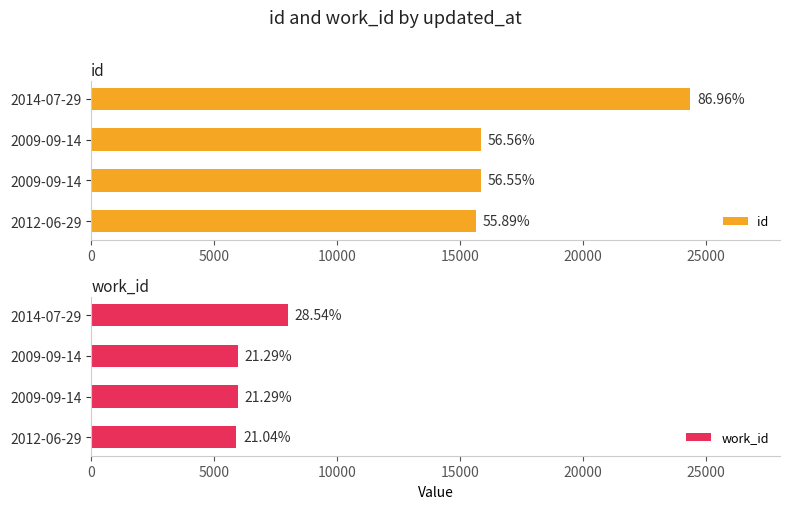

True or false: work_id has a value of 5891 at 2012-06-29.

True